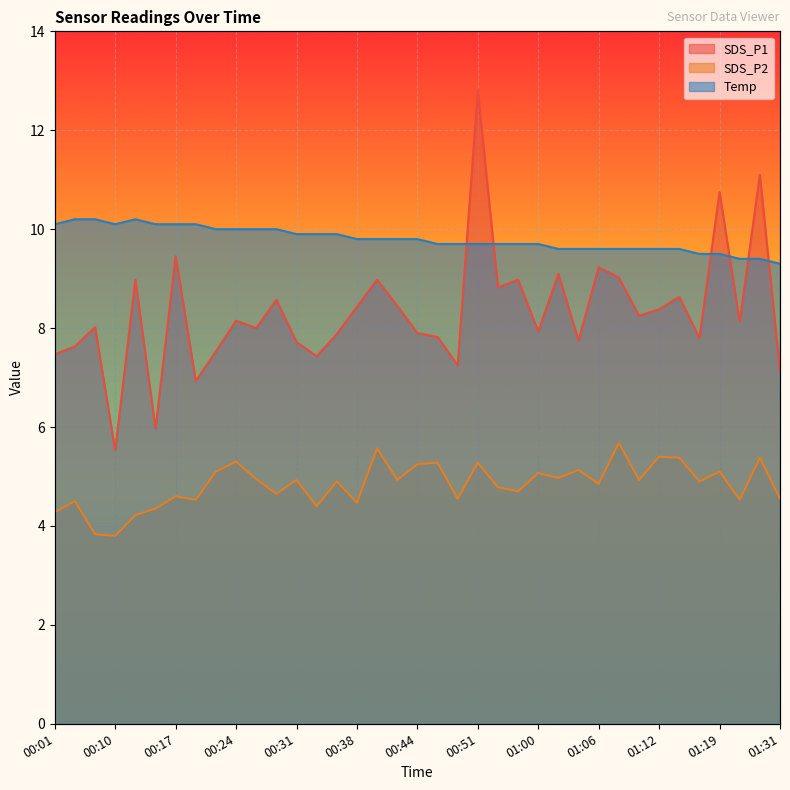

At 00:35, list the series in order from smallest to largest.

SDS_P2, SDS_P1, Temp